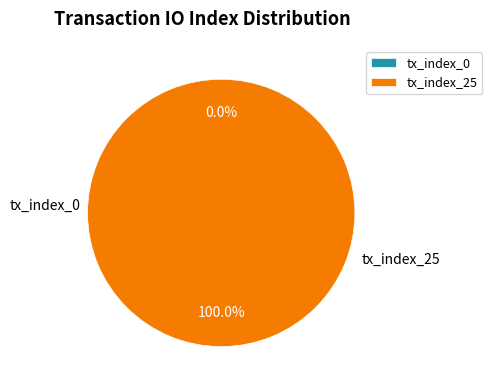

To the nearest percent, what is the difference between the largest and smallest slice percentages?

100%